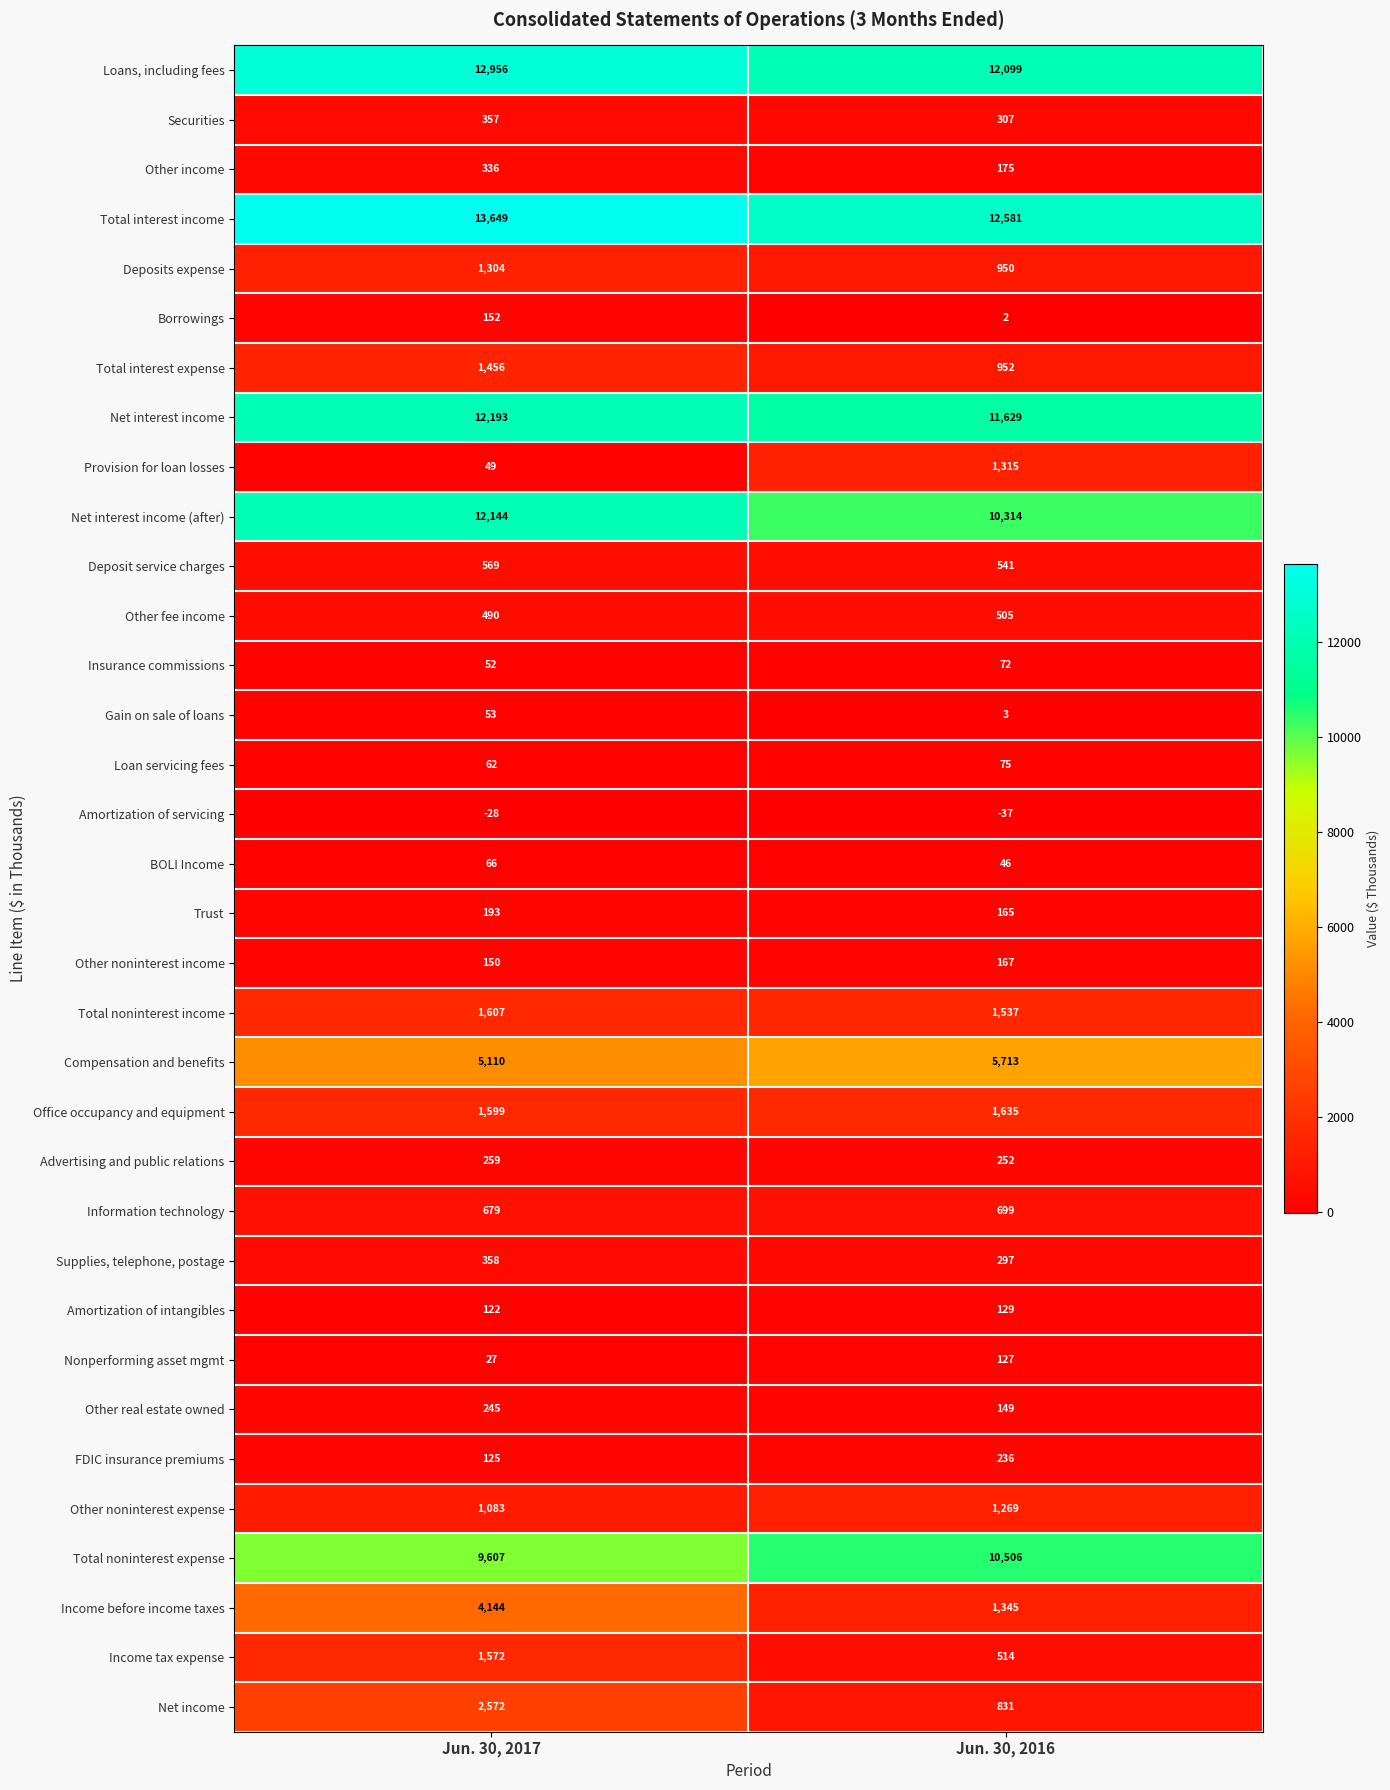

True or false: Amortization of intangibles has a value of 211 at Jun. 30, 2017.

False